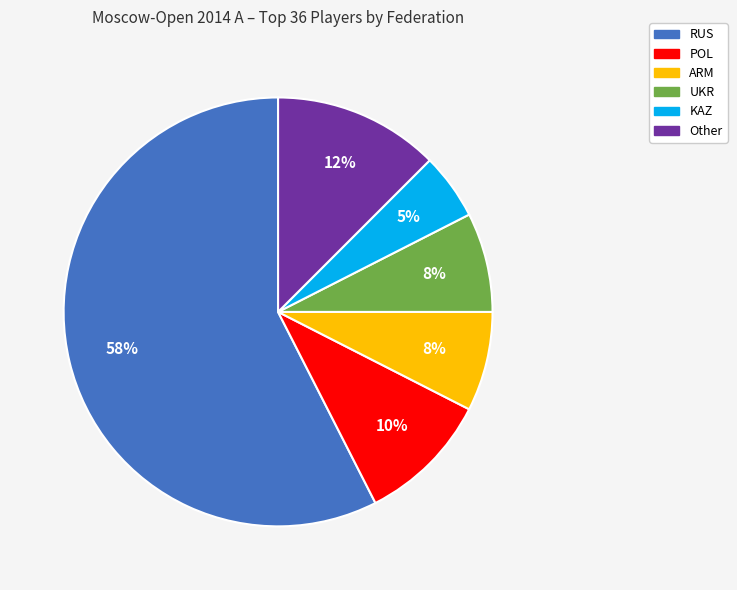

Count the number of slices in the pie.

6